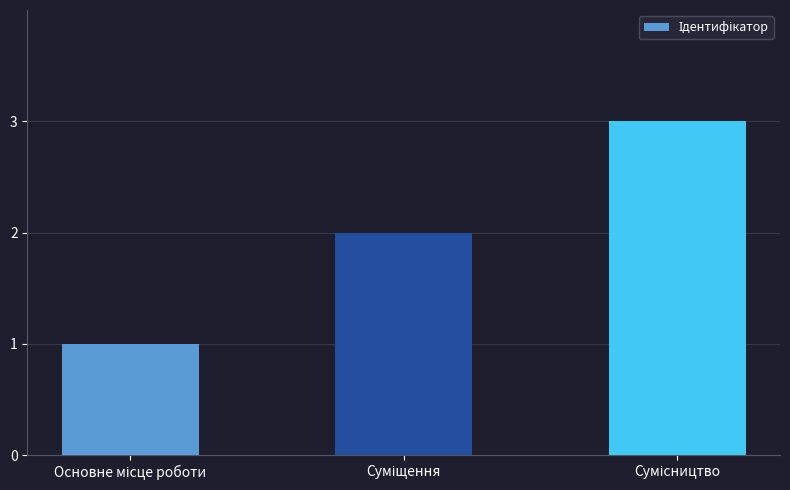

What is the value of the 3rd bar from the left?

3